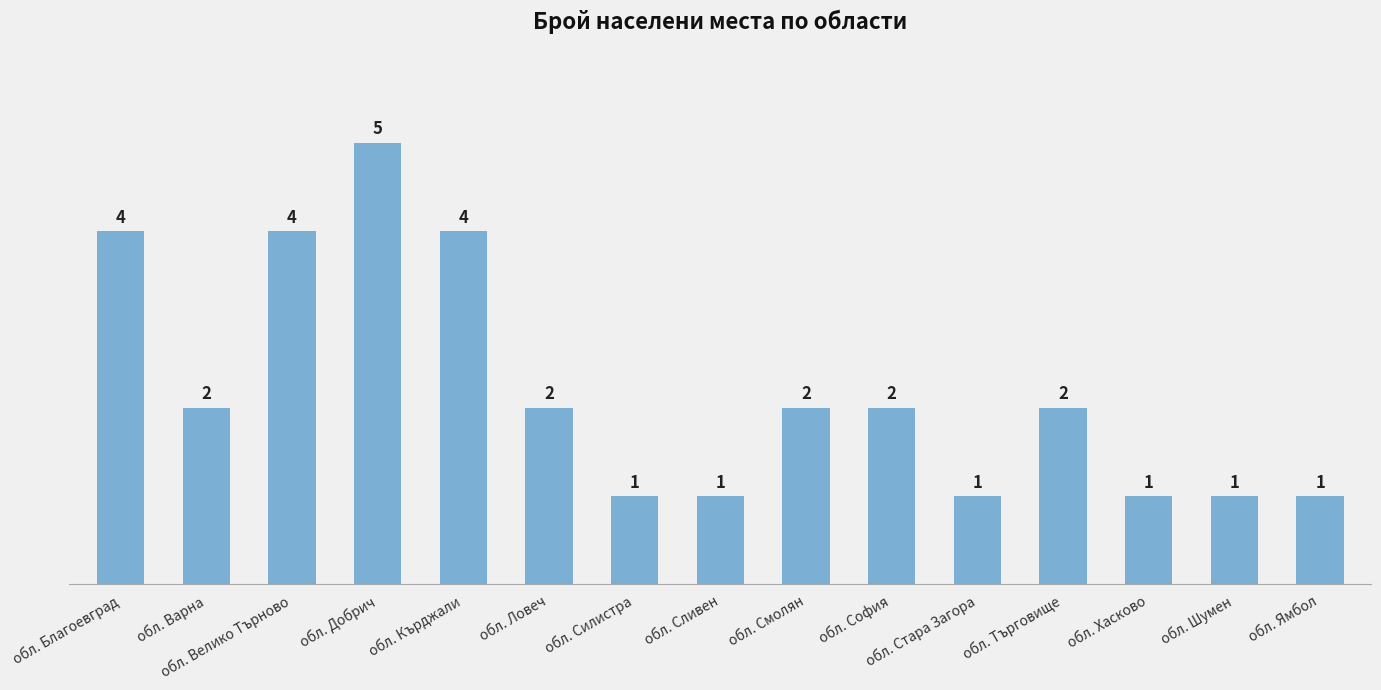

Count the number of data series in this chart.

1